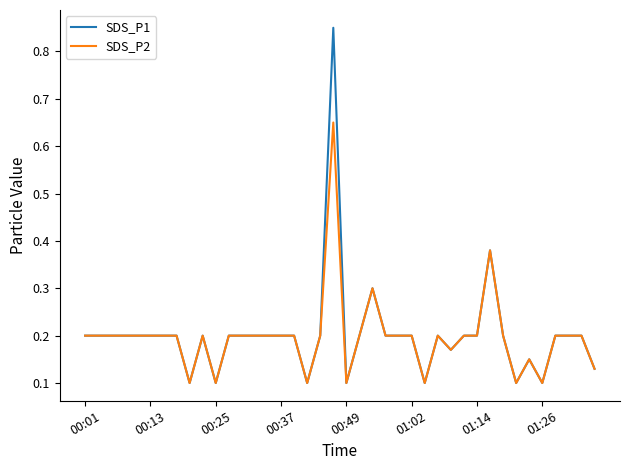

Which series has the widest spread of values?

SDS_P1